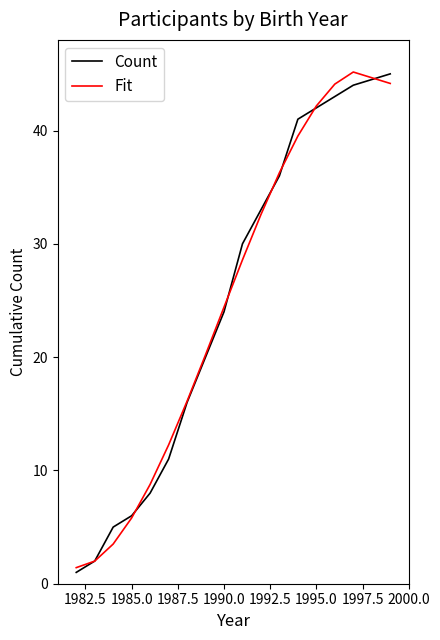

True or false: Fit has more than 1 points higher than both neighbors.

False